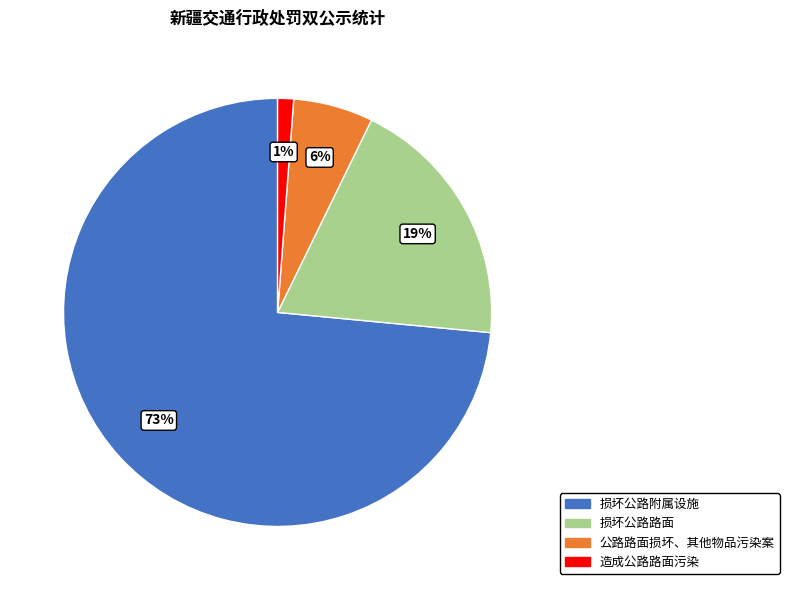

Is it true that 造成公路路面污染 is 7% of the pie?

False